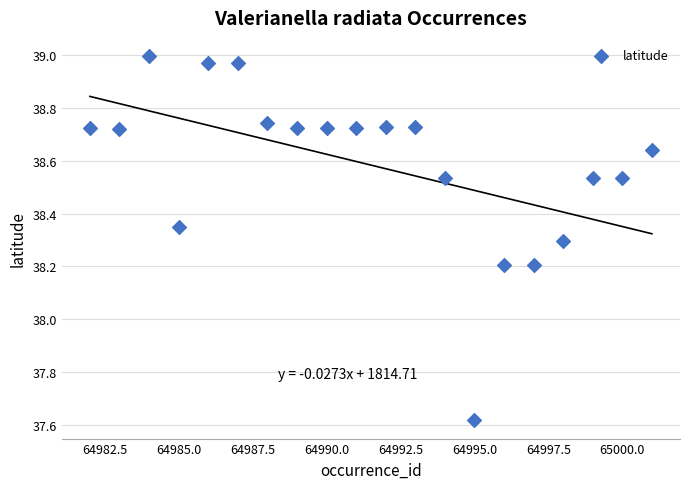

What is the range of Y values (max minus min)?

1.4